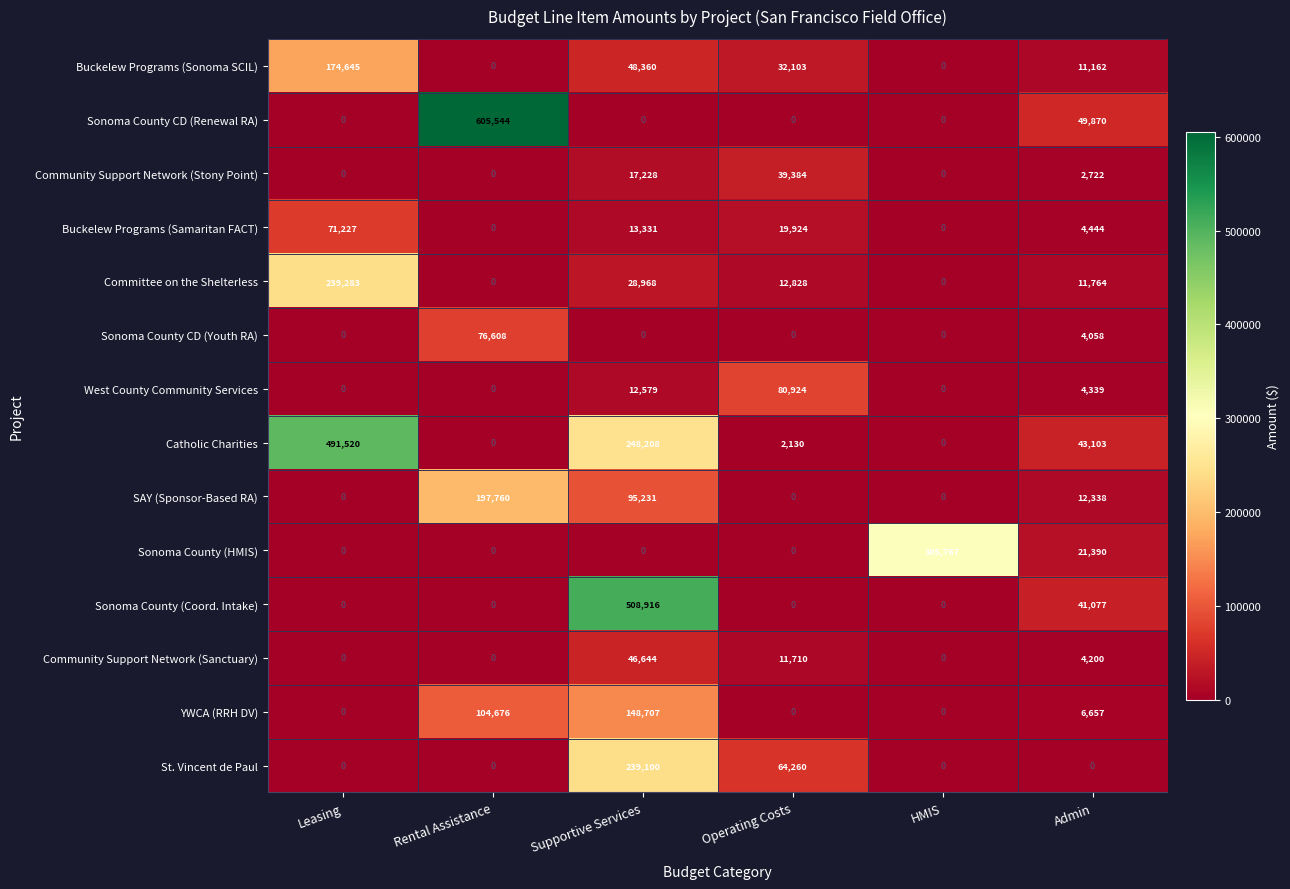

Is it true that St. Vincent de Paul equals 101944 at HMIS?

False